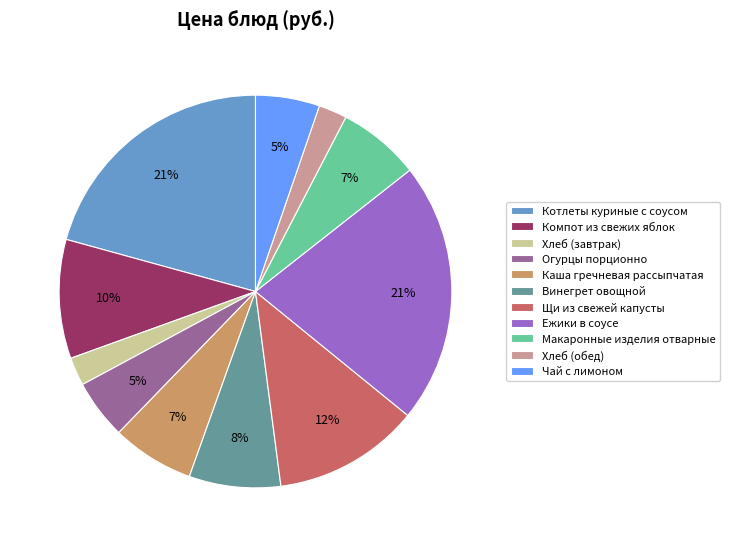

Between Винегрет овощной and Ежики в соусе, which is larger?

Ежики в соусе